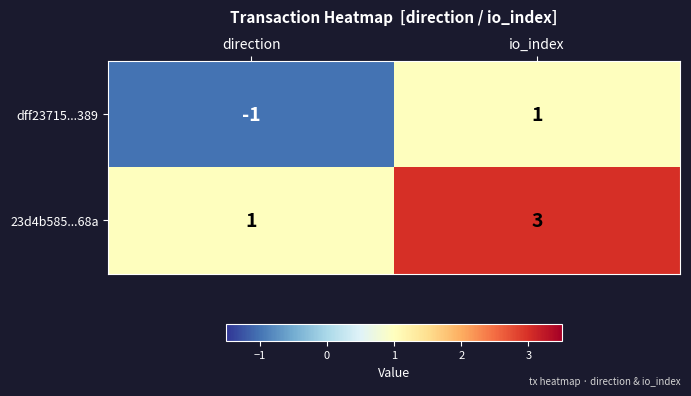

Where is dff23715...389 nearest to the value 0?

direction